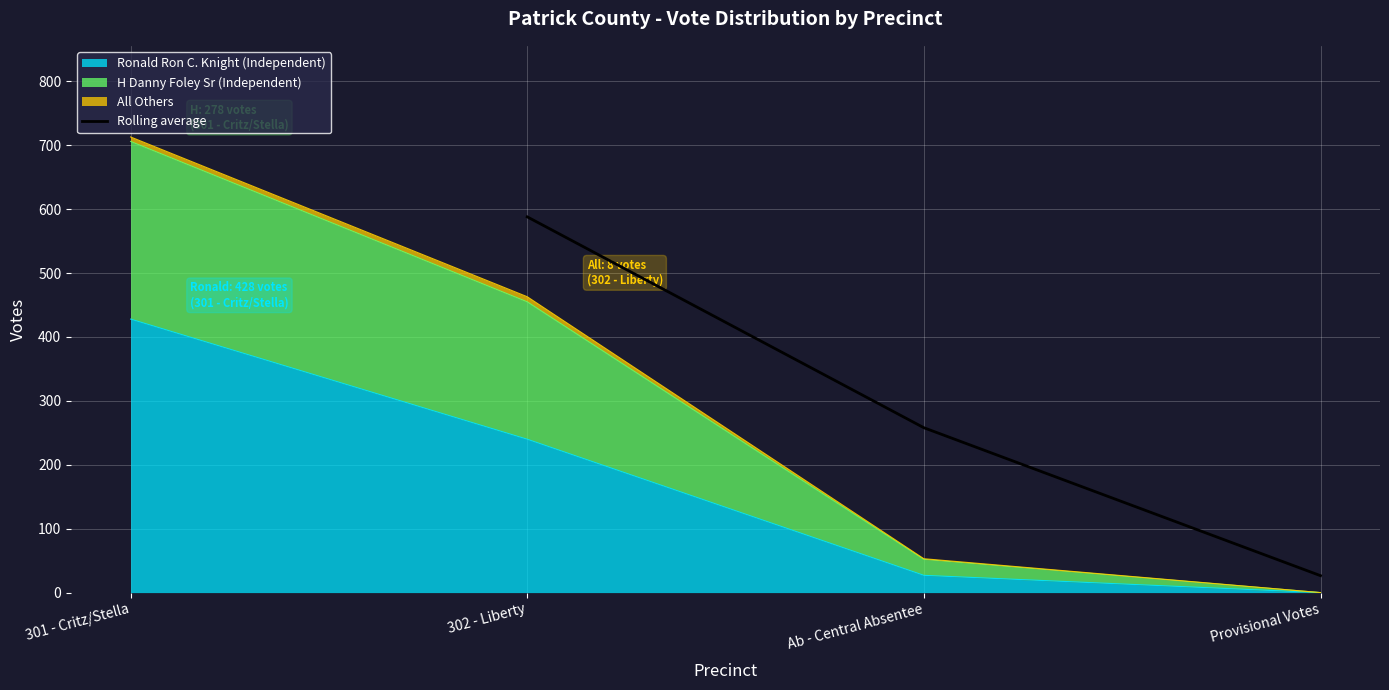

What is the lowest value of the Rolling average series?

26.5